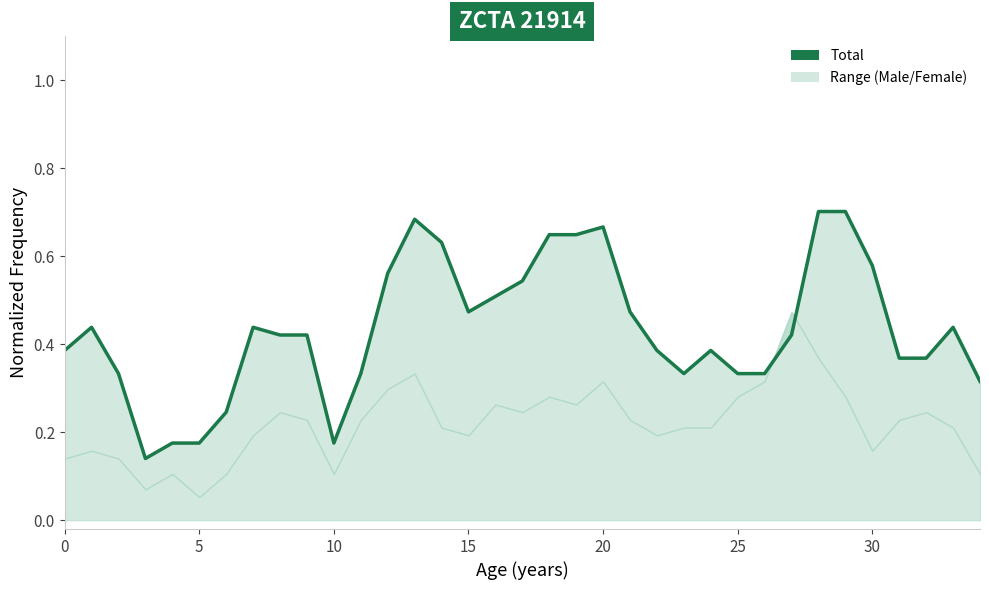

Does the chart display data point markers on the line(s)?

No